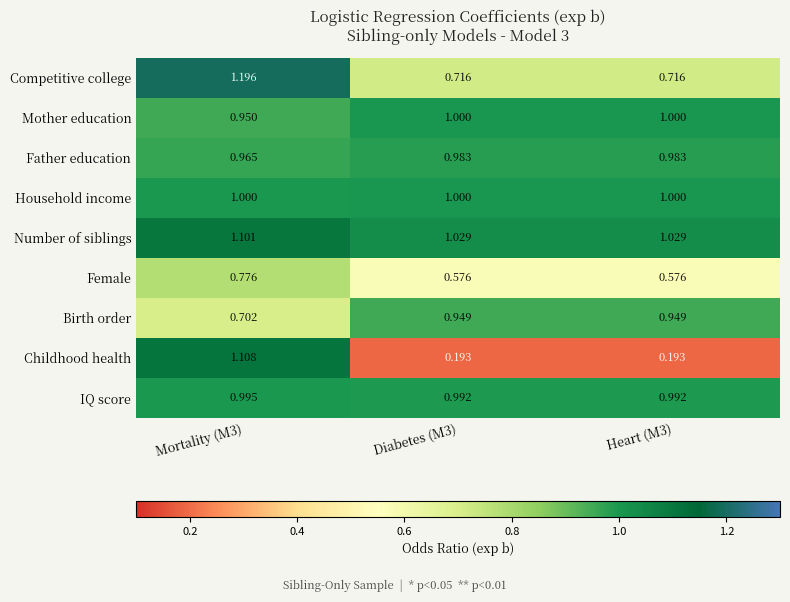

Which series has the widest spread of values?

Childhood health